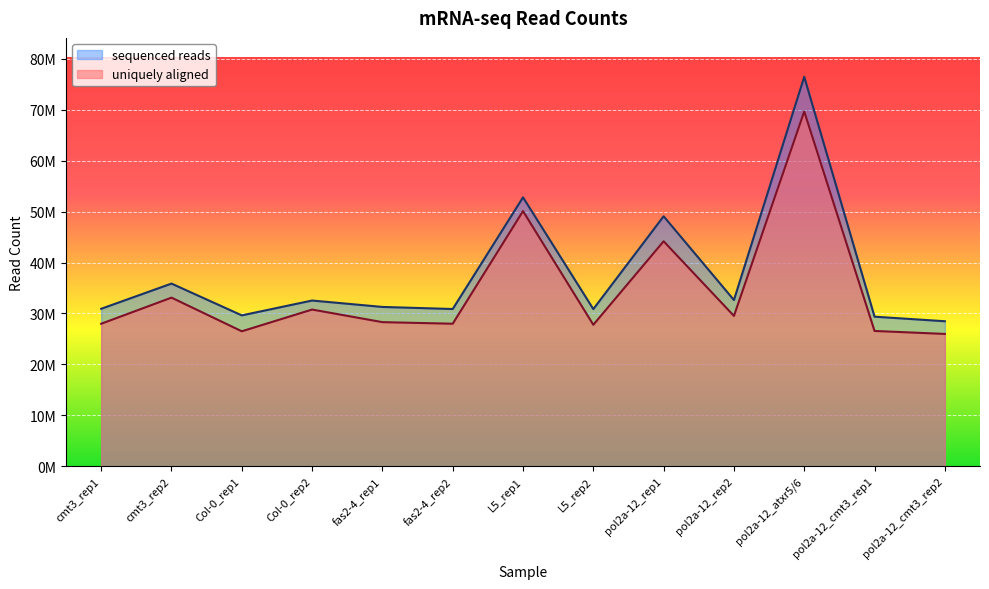

True or false: uniquely aligned and sequenced reads cross at least once.

False